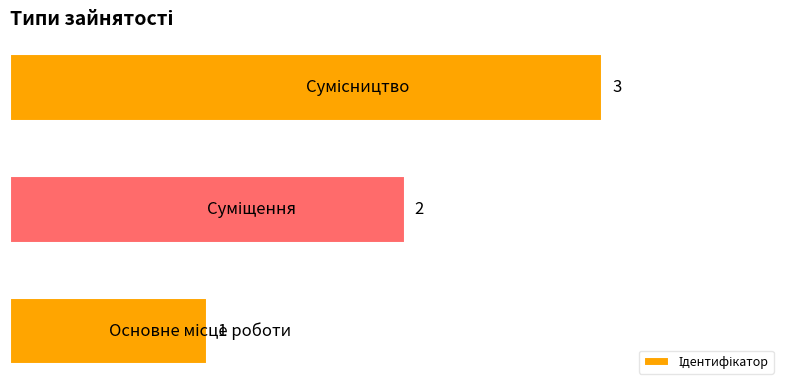

Does the chart contain stacked bars?

No